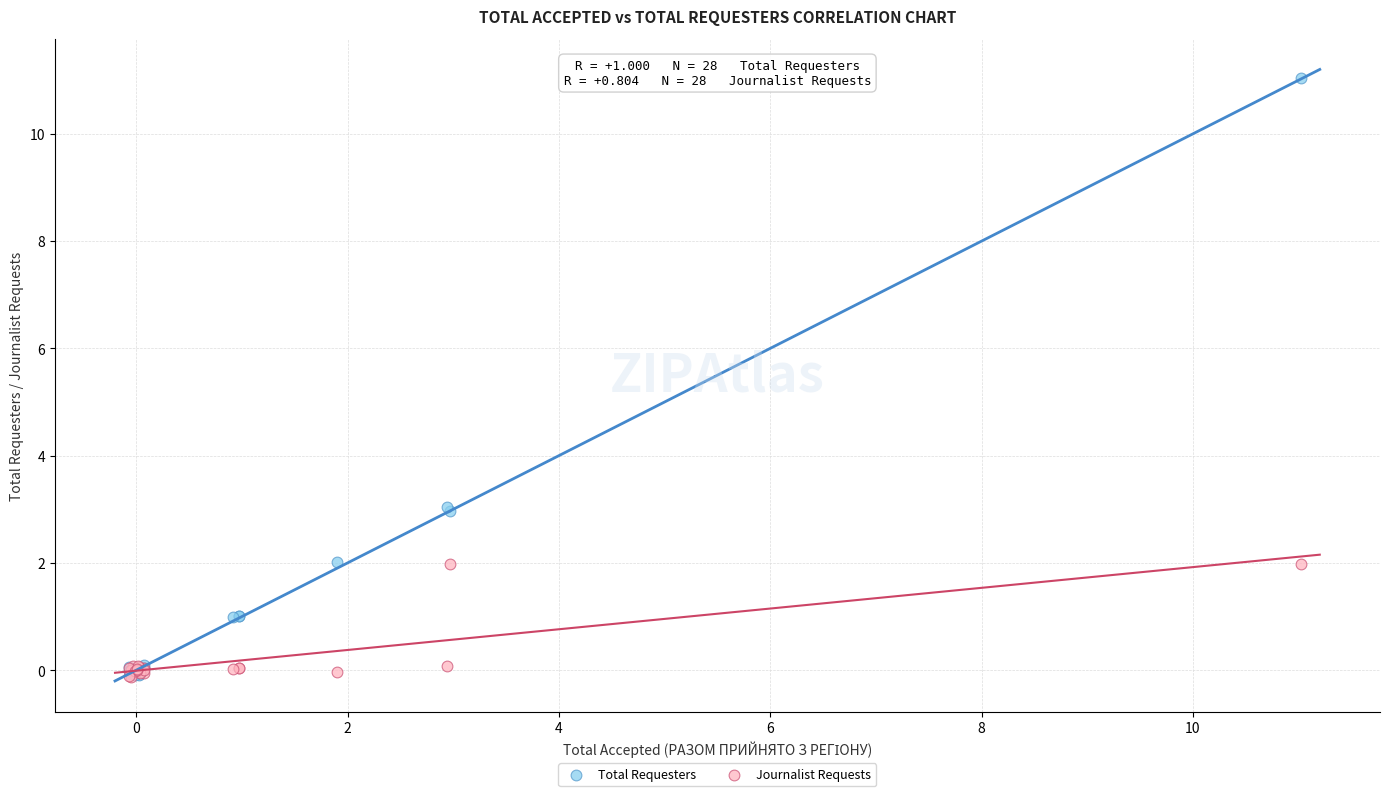

What are all the series names shown in the legend?

Total Requesters, Journalist Requests